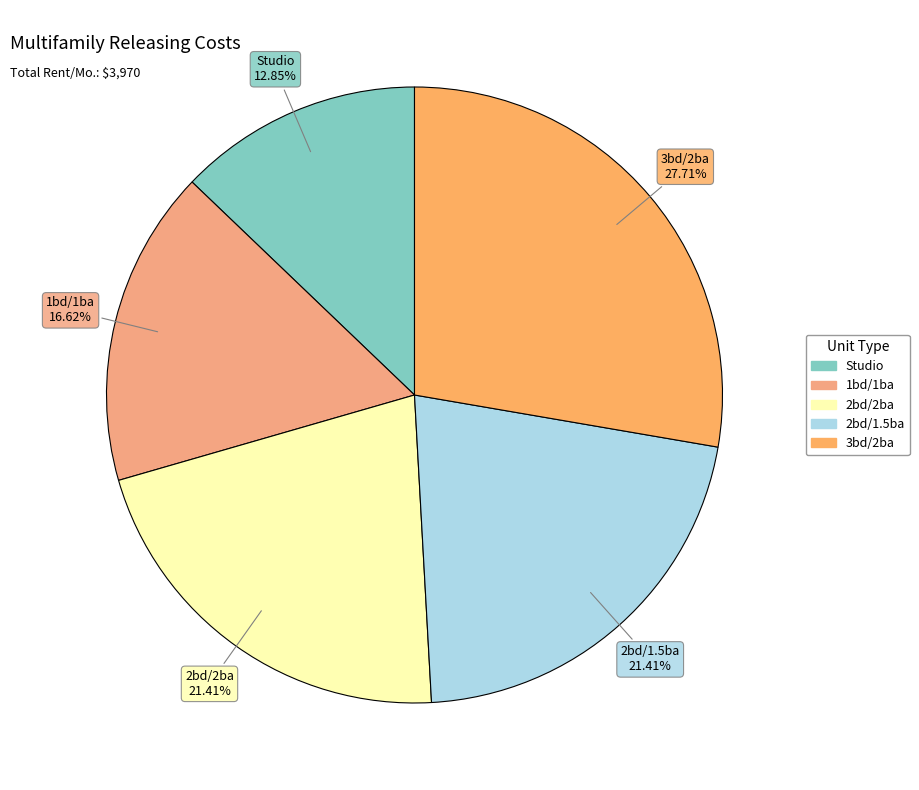

To the nearest percent, what is the difference between the Studio and 2bd/2ba slice percentages?

9%